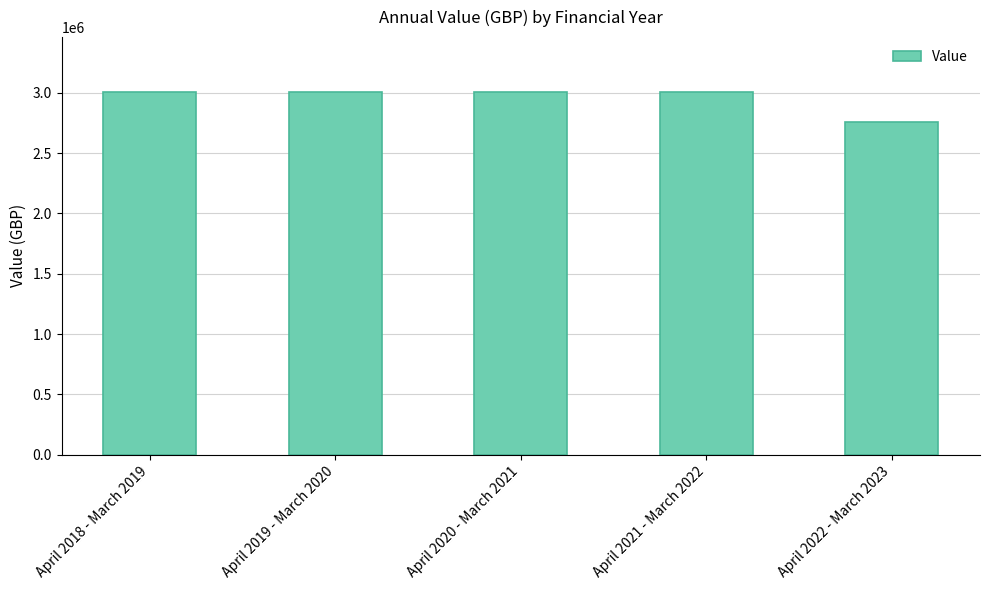

What is the smallest value displayed?

2759321.2